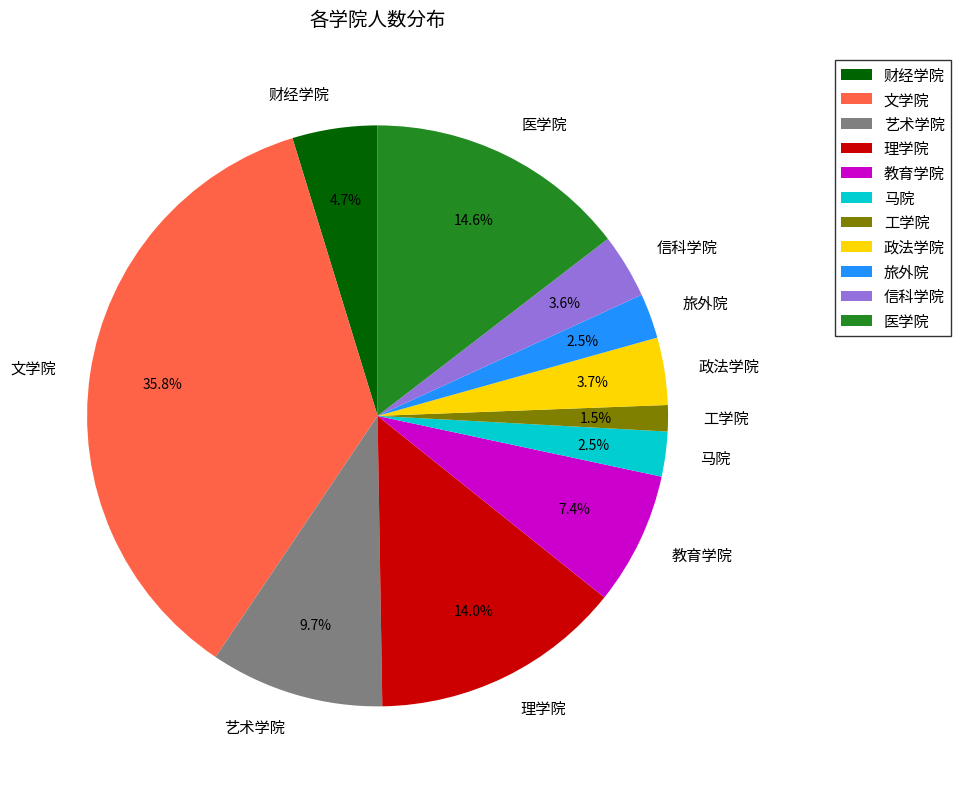

Count the number of slices in the pie.

11